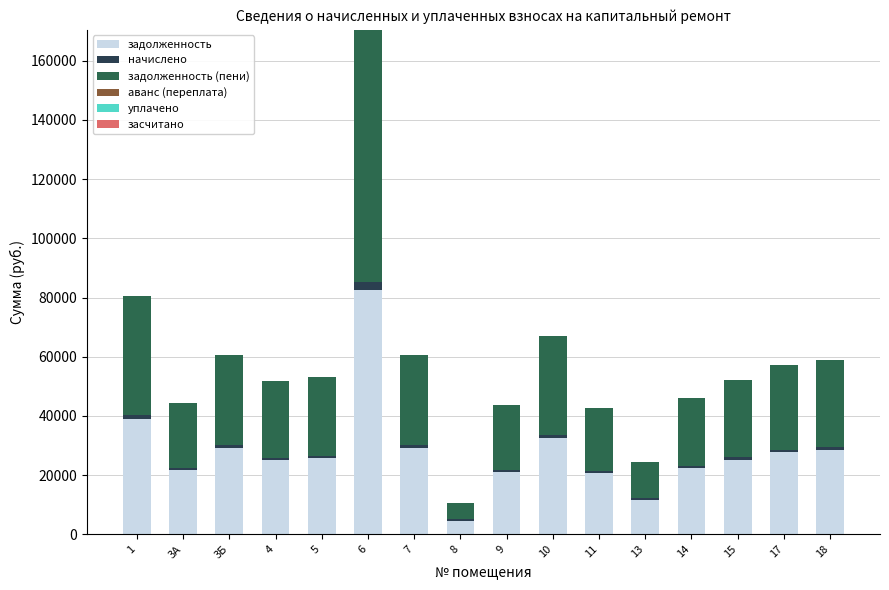

What is the sum of all задолженность values?

446250.1